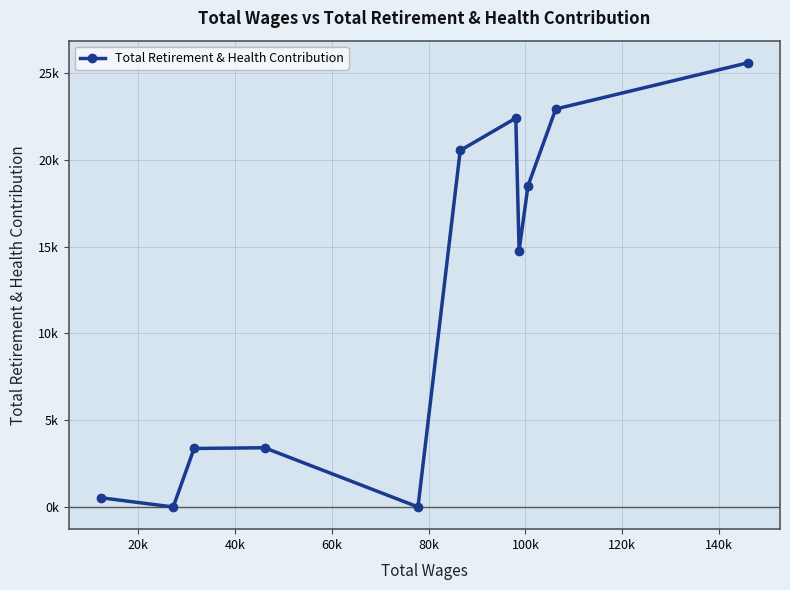

Is this an area chart (filled region under the line)?

No